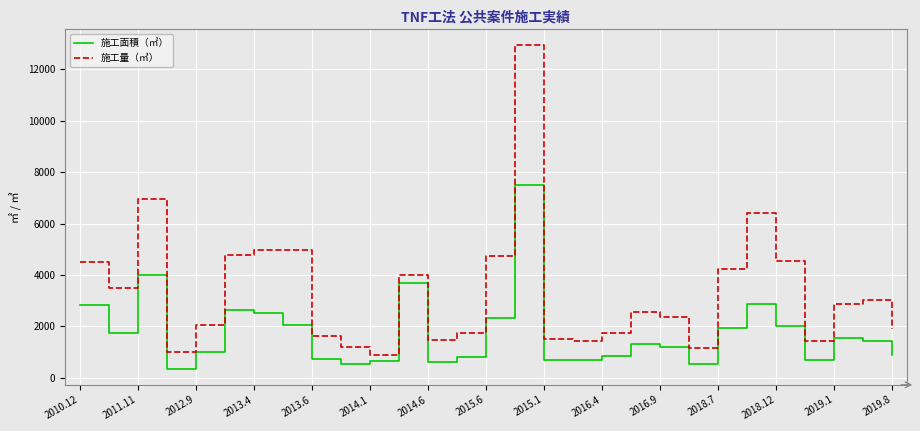

How many values in the 施工面積（㎡） series are below 1299?

14